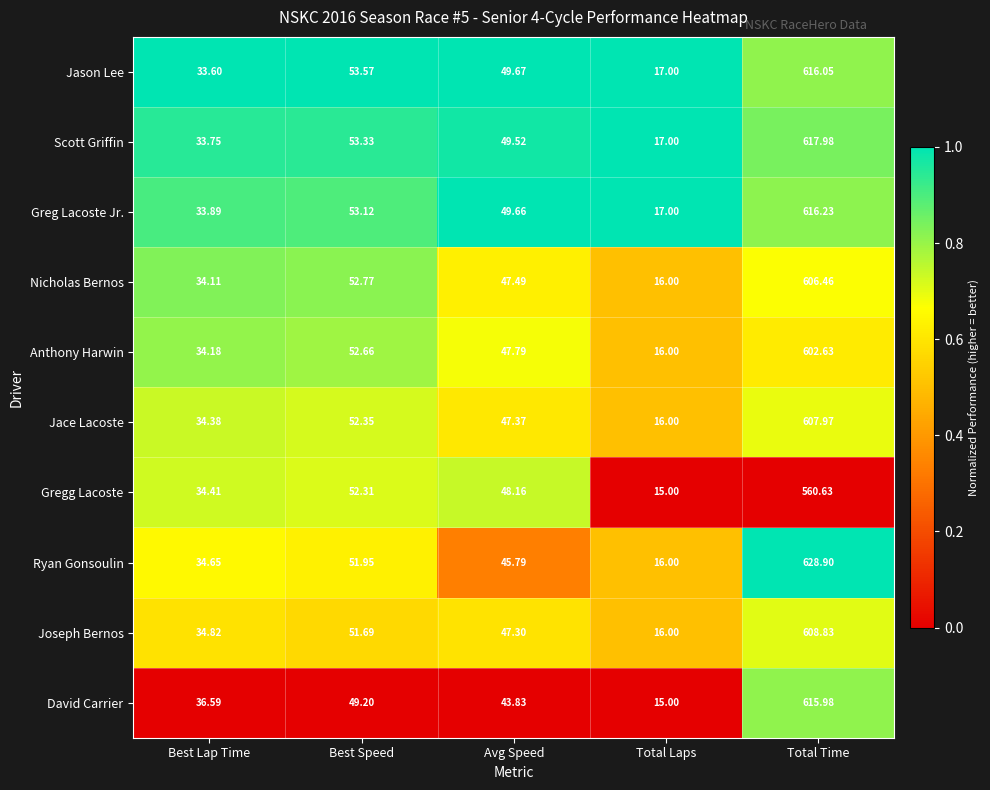

Which label corresponds to the largest value in the chart?

Total Time